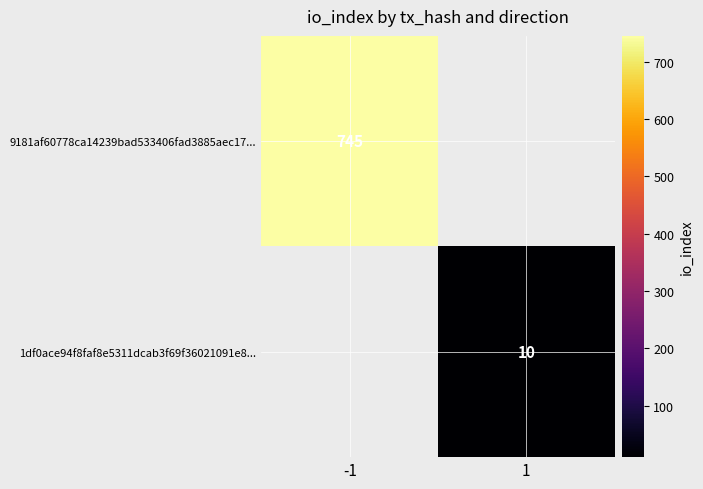

At which category does the chart reach its minimum across all series?

1